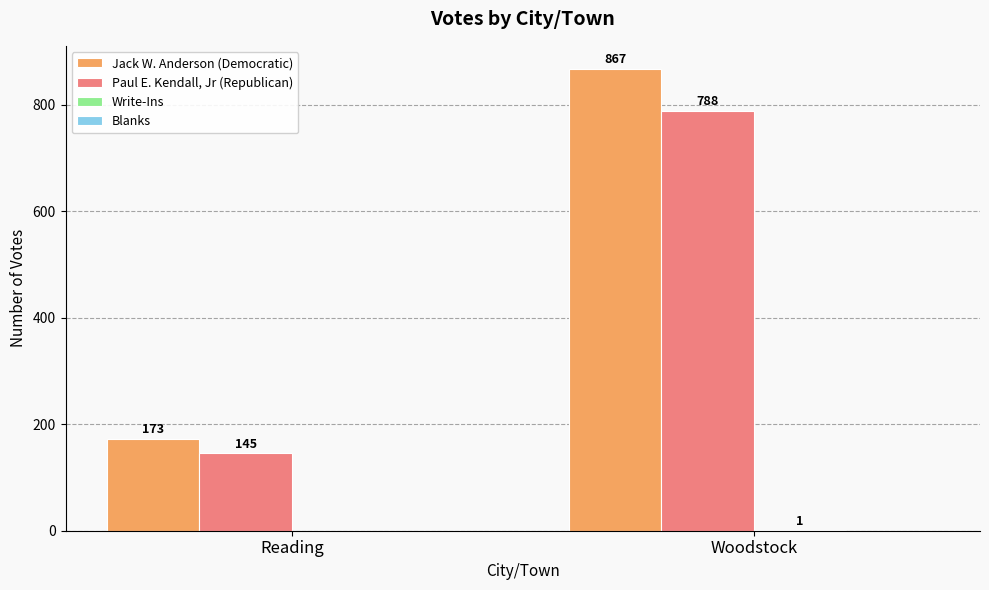

What is the sum of the Jack W. Anderson (Democratic) values at Reading and Woodstock?

1040